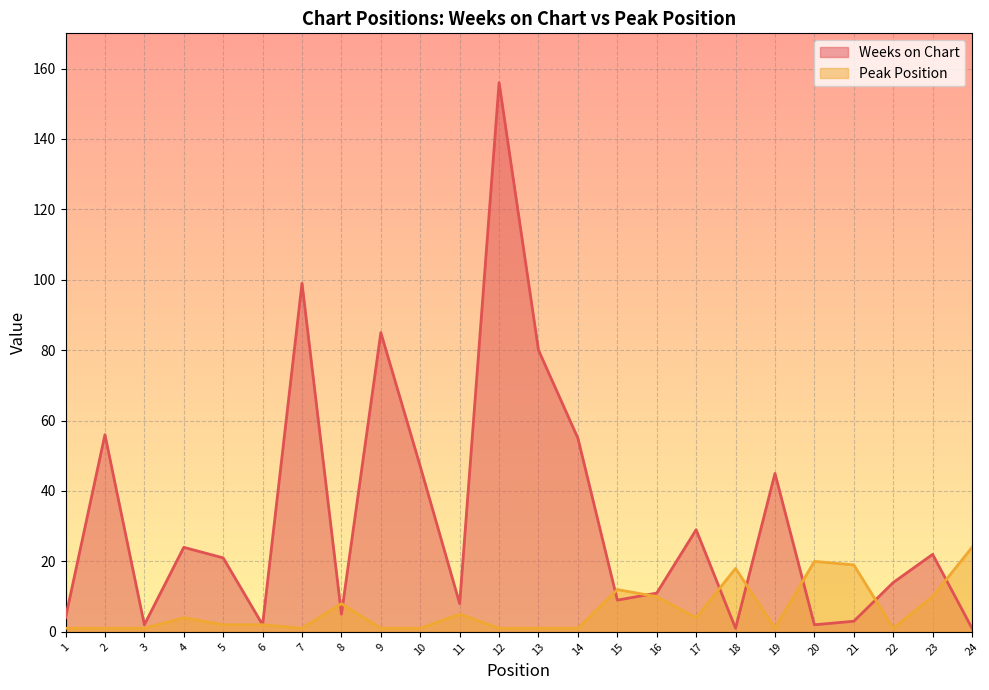

List the series in order of their overall mean, lowest first.

Peak Position, Weeks on Chart